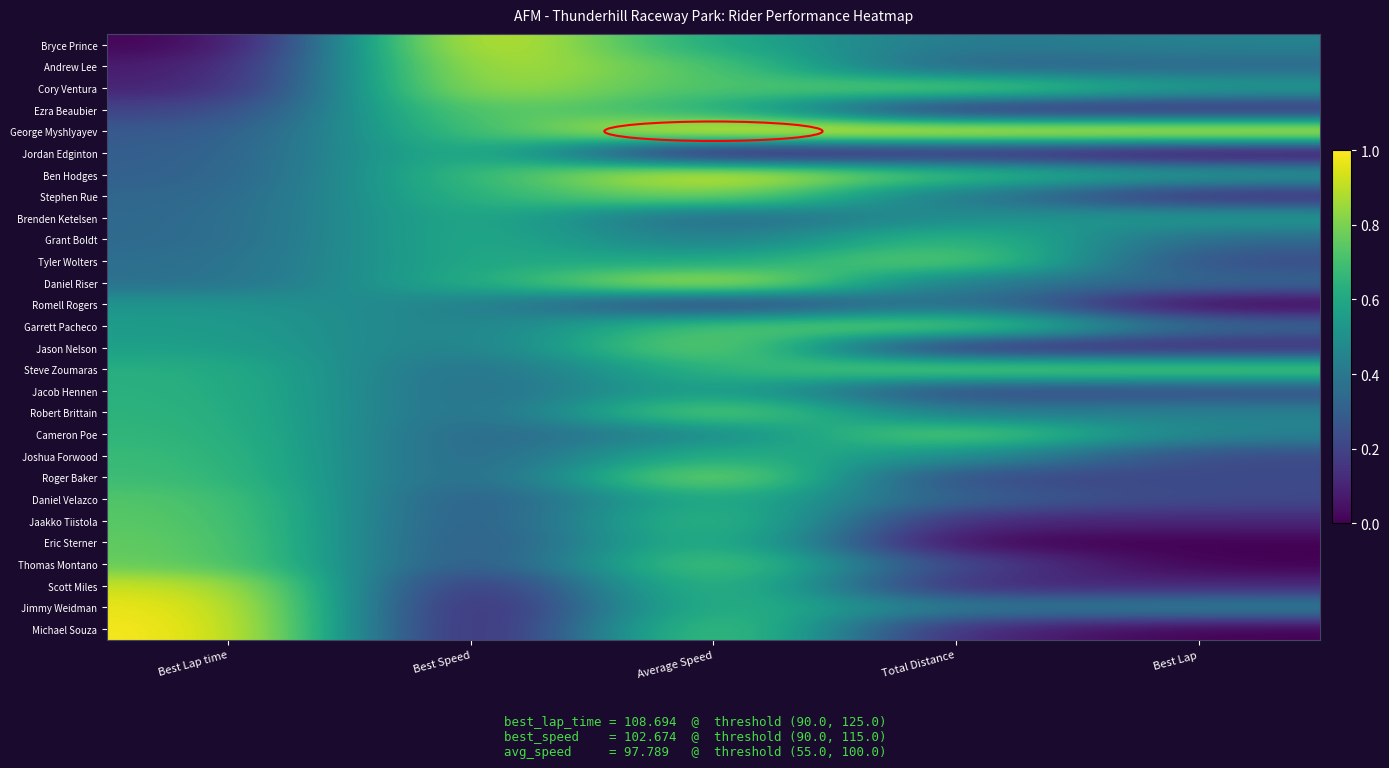

Reading right to left, list all the values displayed in this chart.

Bryce Prince: Best Lap=0.4	Total Distance=0.4	Average Speed=0.6	Best Speed=1.0	Best Lap time=0.0
Andrew Lee: Best Lap=0.3	Total Distance=0.3	Average Speed=0.7	Best Speed=0.9	Best Lap time=0.1
Cory Ventura: Best Lap=0.6	Total Distance=0.8	Average Speed=0.7	Best Speed=0.9	Best Lap time=0.1
Ezra Beaubier: Best Lap=0.1	Total Distance=0.1	Average Speed=0.7	Best Speed=0.8	Best Lap time=0.2
George Myshlyayev: Best Lap=1.0	Total Distance=1.0	Average Speed=1.0	Best Speed=0.7	Best Lap time=0.3
Jordan Edginton: Best Lap=0.0	Total Distance=0.1	Average Speed=0.0	Best Speed=0.7	Best Lap time=0.3
Ben Hodges: Best Lap=0.6	Total Distance=0.7	Average Speed=1.0	Best Speed=0.7	Best Lap time=0.3
Stephen Rue: Best Lap=0.1	Total Distance=0.4	Average Speed=0.8	Best Speed=0.7	Best Lap time=0.3
Brenden Ketelsen: Best Lap=0.6	Total Distance=0.5	Average Speed=0.3	Best Speed=0.6	Best Lap time=0.3
Grant Boldt: Best Lap=0.3	Total Distance=0.7	Average Speed=0.4	Best Speed=0.6	Best Lap time=0.3
Tyler Wolters: Best Lap=0.2	Total Distance=0.8	Average Speed=0.6	Best Speed=0.6	Best Lap time=0.4
Daniel Riser: Best Lap=0.3	Total Distance=0.4	Average Speed=1.0	Best Speed=0.6	Best Lap time=0.4
Romell Rogers: Best Lap=0.0	Total Distance=0.4	Average Speed=0.2	Best Speed=0.4	Best Lap time=0.5
Garrett Pacheco: Best Lap=0.3	Total Distance=0.8	Average Speed=0.7	Best Speed=0.4	Best Lap time=0.6
Jason Nelson: Best Lap=0.1	Total Distance=0.1	Average Speed=0.8	Best Speed=0.4	Best Lap time=0.6
Steve Zoumaras: Best Lap=0.8	Total Distance=0.8	Average Speed=0.7	Best Speed=0.3	Best Lap time=0.6
Jacob Hennen: Best Lap=0.2	Total Distance=0.2	Average Speed=0.6	Best Speed=0.3	Best Lap time=0.6
Robert Brittain: Best Lap=0.4	Total Distance=0.4	Average Speed=0.8	Best Speed=0.3	Best Lap time=0.7
Cameron Poe: Best Lap=0.4	Total Distance=0.8	Average Speed=0.5	Best Speed=0.3	Best Lap time=0.7
Joshua Forwood: Best Lap=0.2	Total Distance=0.5	Average Speed=0.7	Best Speed=0.3	Best Lap time=0.7
Roger Baker: Best Lap=0.2	Total Distance=0.2	Average Speed=0.9	Best Speed=0.3	Best Lap time=0.7
Daniel Velazco: Best Lap=0.2	Total Distance=0.3	Average Speed=0.7	Best Speed=0.2	Best Lap time=0.7
Jaakko Tiistola: Best Lap=0.1	Total Distance=0.1	Average Speed=0.7	Best Speed=0.2	Best Lap time=0.7
Eric Sterner: Best Lap=0.0	Total Distance=0.0	Average Speed=0.7	Best Speed=0.2	Best Lap time=0.8
Thomas Montano: Best Lap=0.0	Total Distance=0.2	Average Speed=0.8	Best Speed=0.2	Best Lap time=0.8
Scott Miles: Best Lap=0.1	Total Distance=0.1	Average Speed=0.7	Best Speed=0.1	Best Lap time=0.9
Jimmy Weidman: Best Lap=0.4	Total Distance=0.4	Average Speed=0.7	Best Speed=0.0	Best Lap time=1.0
Michael Souza: Best Lap=0.0	Total Distance=0.1	Average Speed=0.8	Best Speed=0.0	Best Lap time=1.0